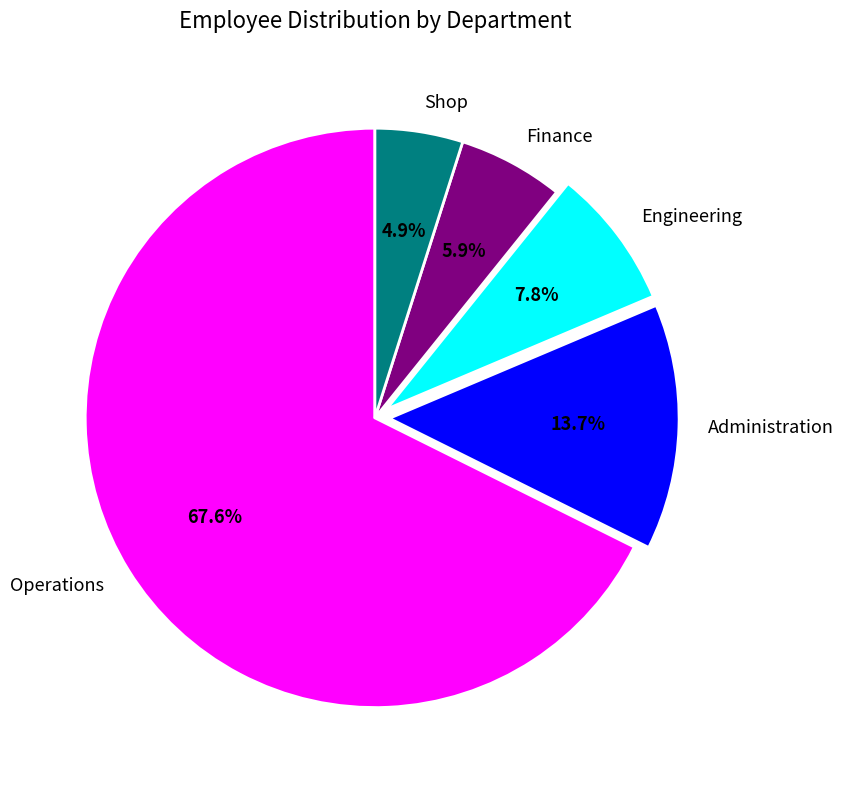

Is there a majority slice in this chart?

Yes